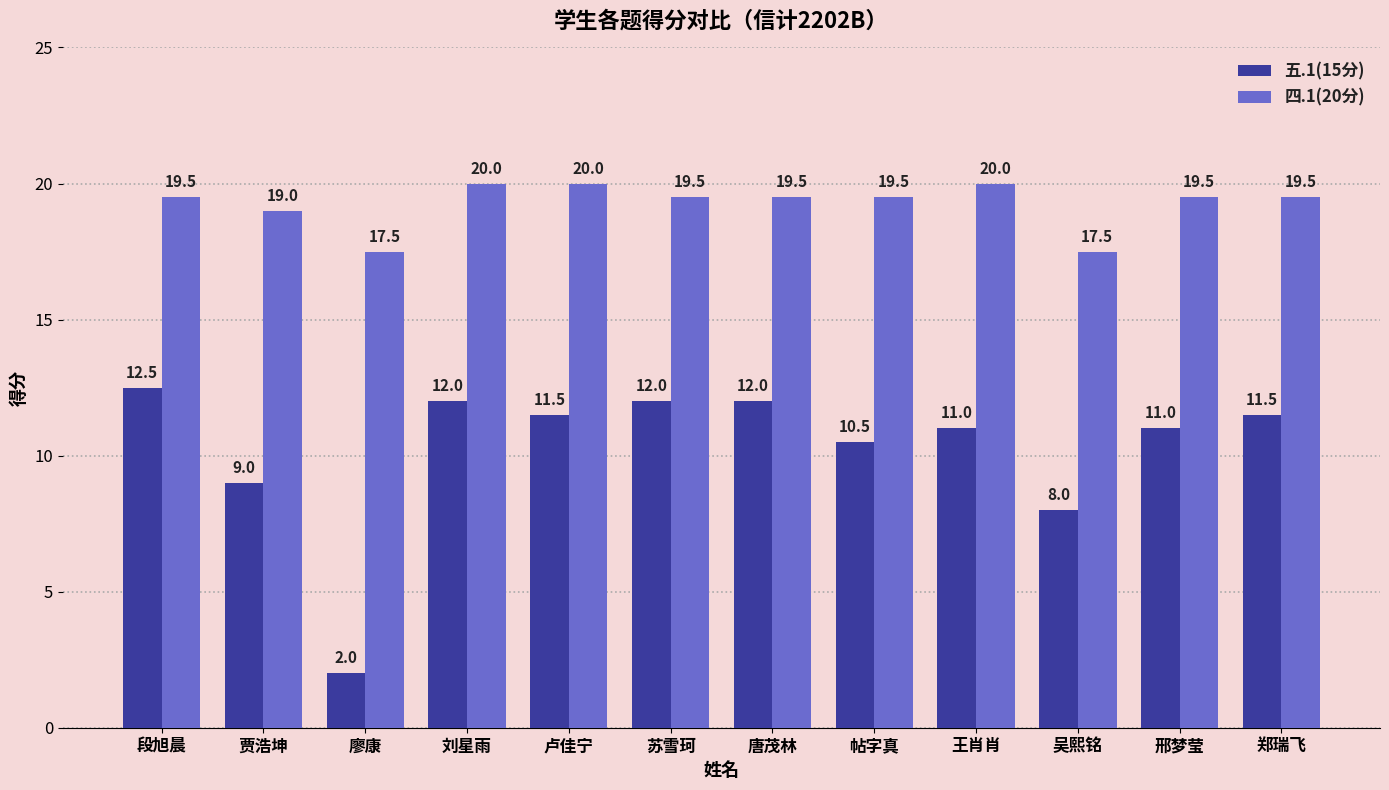

What is the difference between the maximum and minimum values in the 五.1(15分) series?

10.5